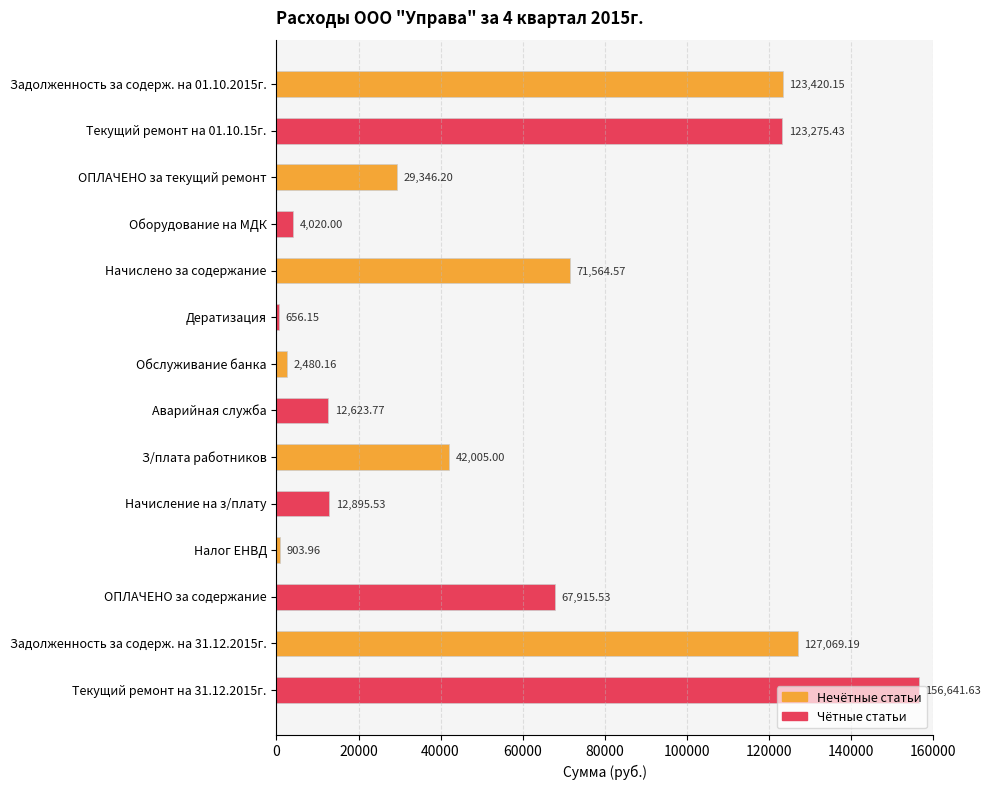

What is the sum of all values?

774817.3